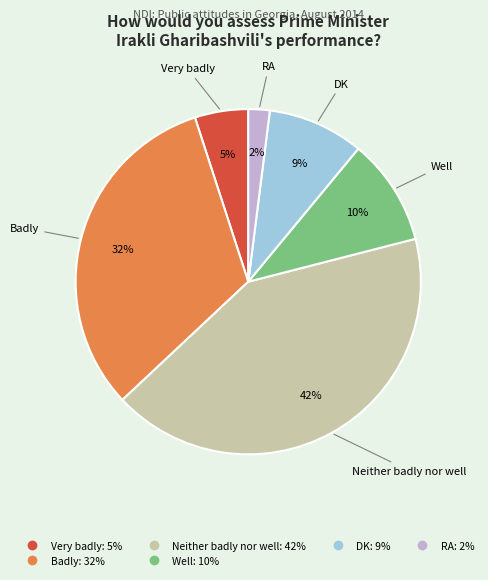

Is there a majority slice in this chart?

No